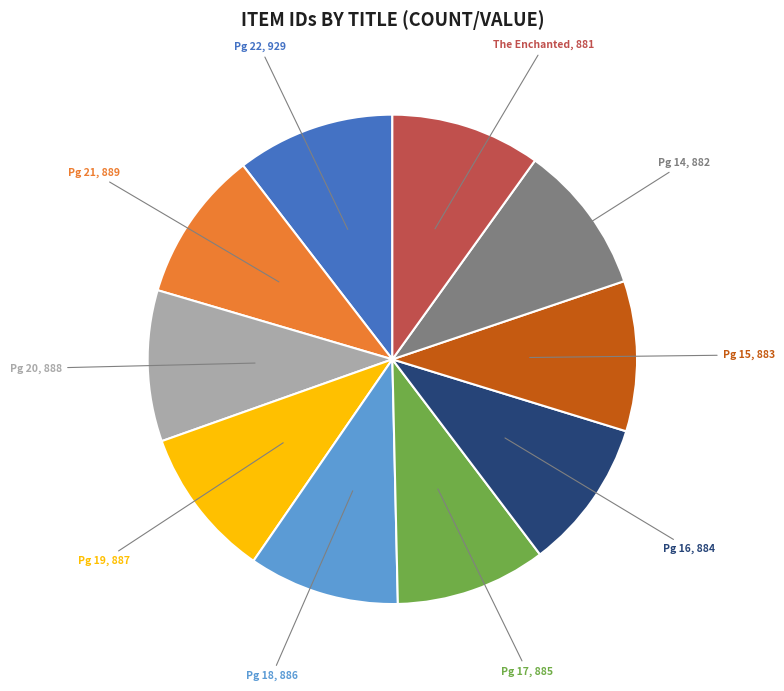

Is there a majority slice in this chart?

No